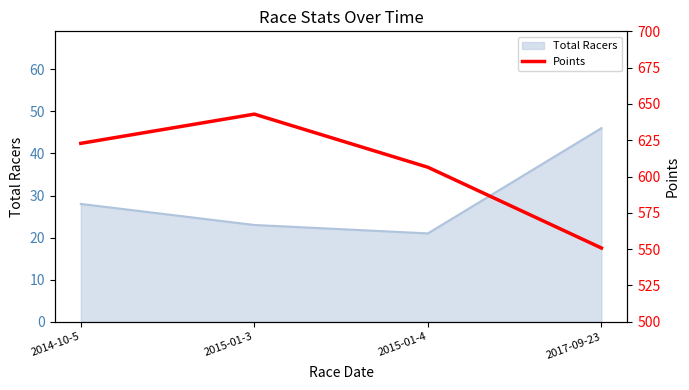

Reading left to right, transcribe all the data shown in this chart.

622.9	643.0	606.4	550.8